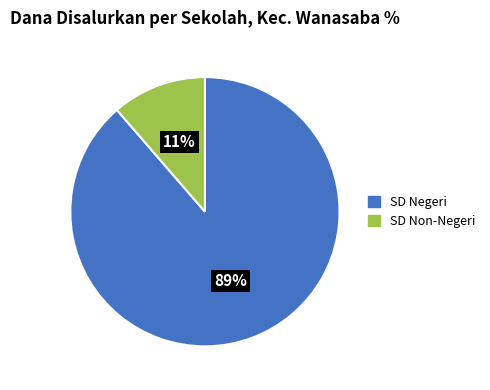

To the nearest percent, what is the average slice percentage?

50%